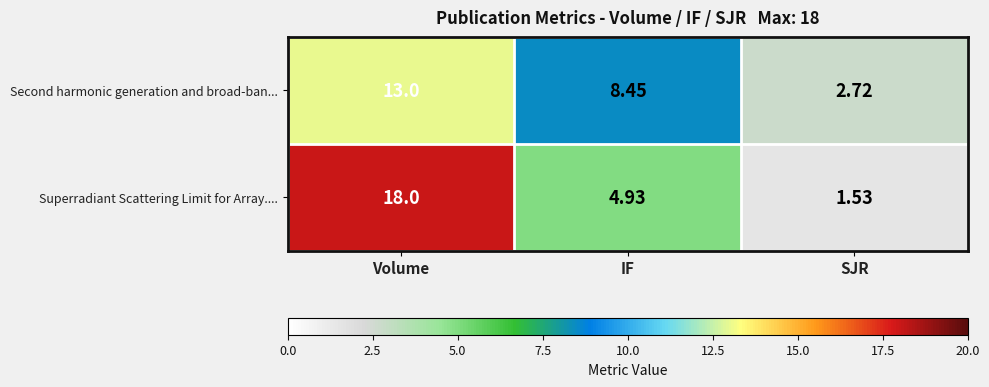

At which category is the sum across all series the highest?

Volume